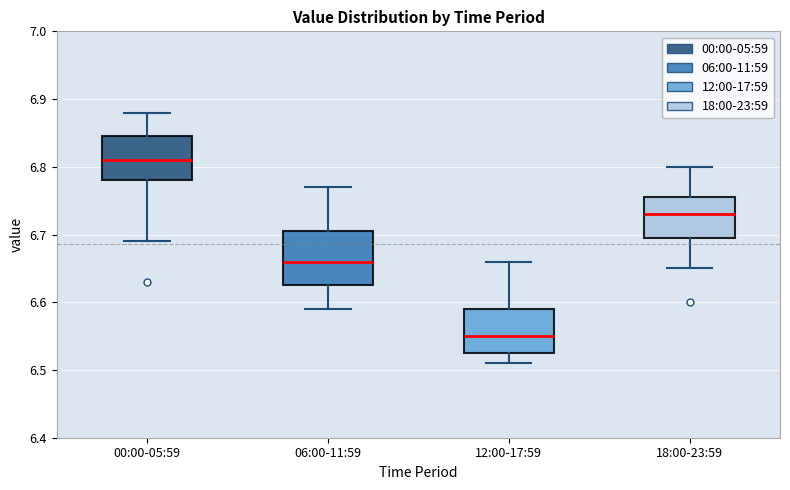

Where does the median line of the box for 18:00-23:59 sit on the y-axis? The values are not printed on the chart, so give them approximately, as read against the axis.

6.73